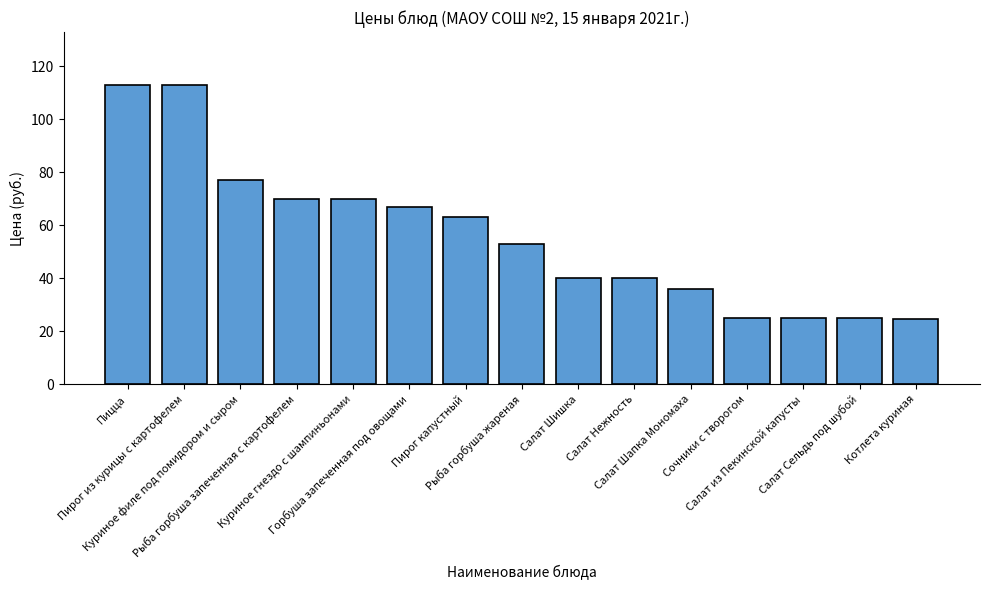

Does the chart contain stacked bars?

No